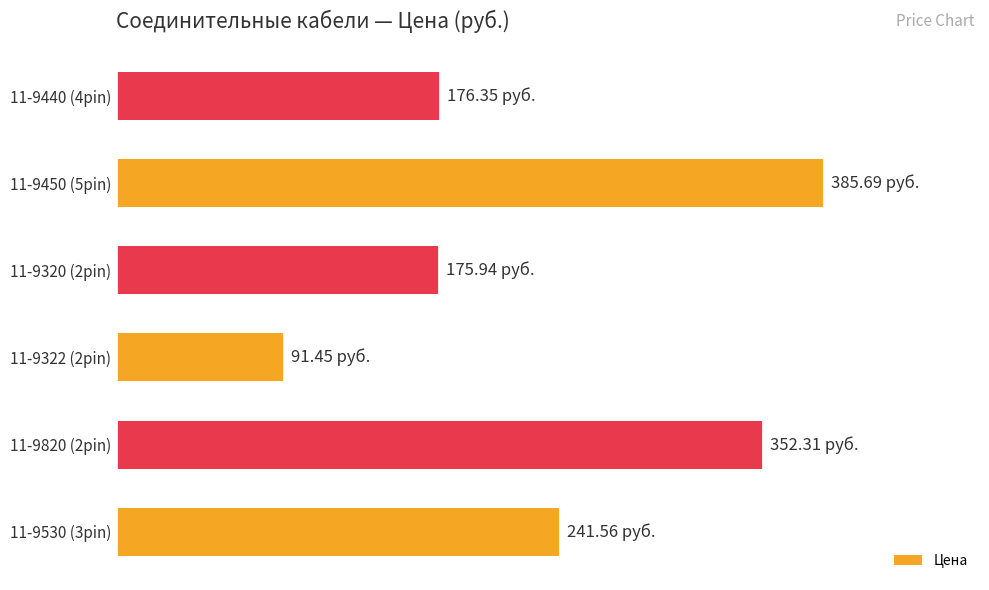

How many series are shown in this chart?

1